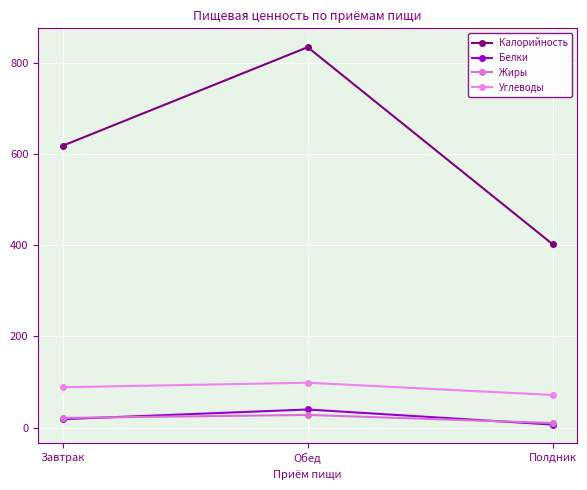

Between Завтрак and Обед, which series saw the biggest shift?

Калорийность